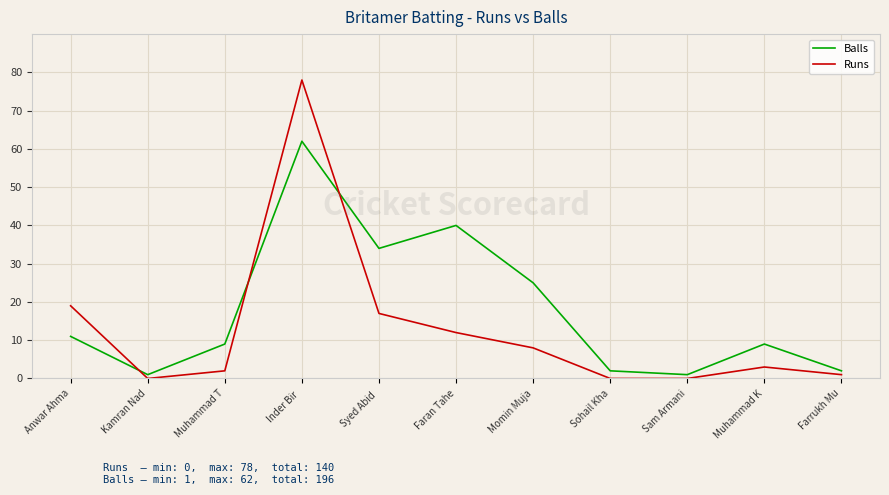

Which series has the largest total across all categories?

Balls